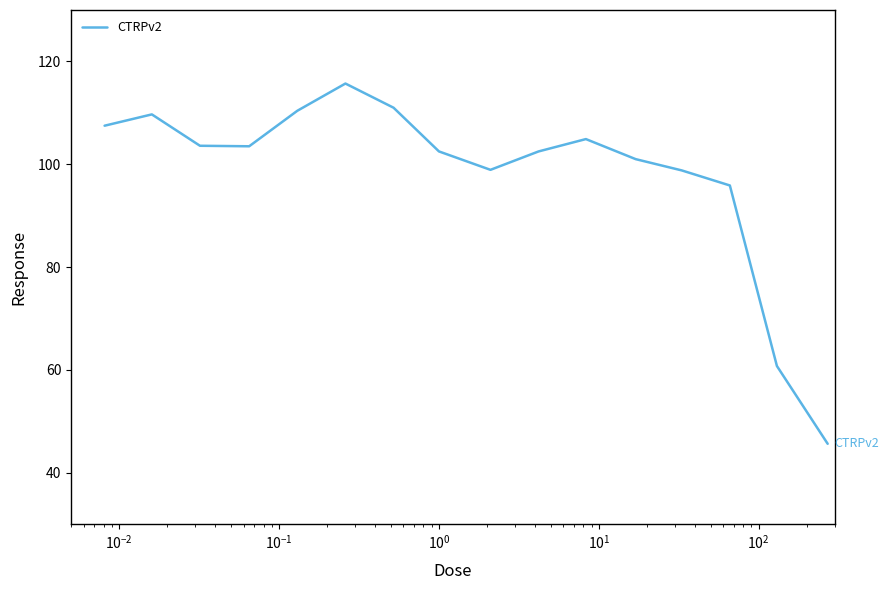

What is the greatest value displayed?

115.7